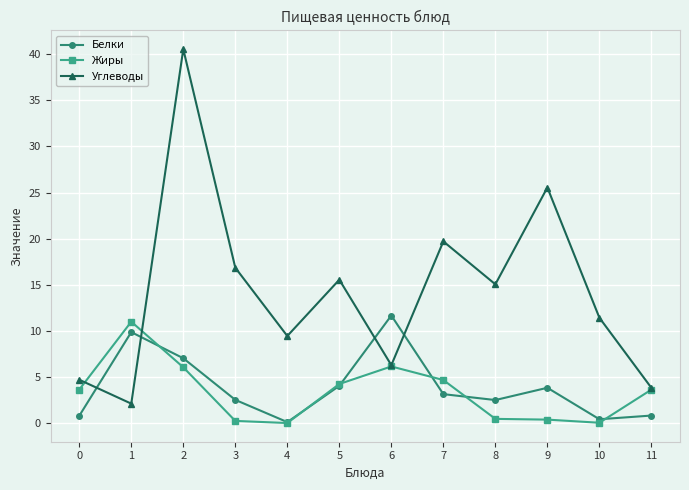

What is the difference between the Жиры values at 2 and 5?

1.8